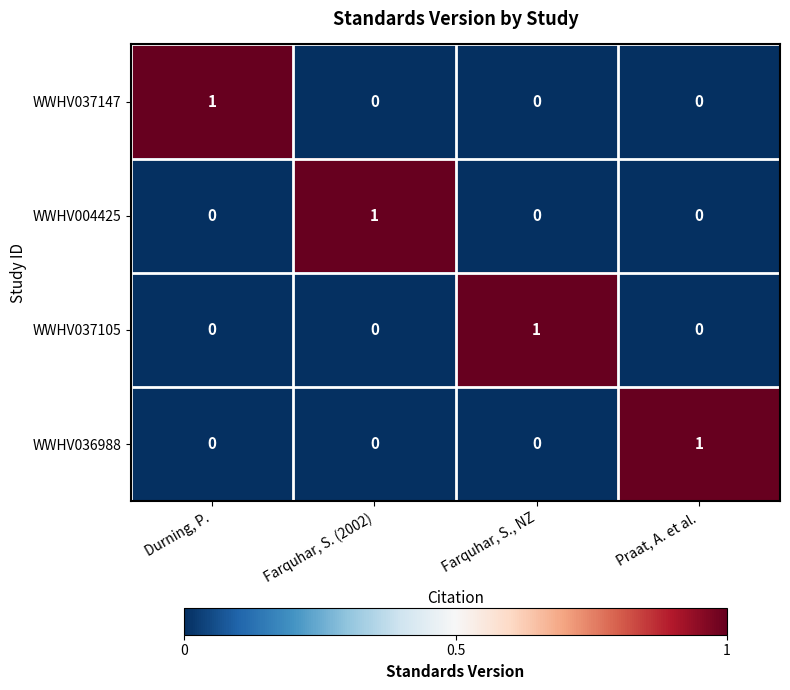

The WWHV004425 series shows 1 at Durning, P.. True or false?

False